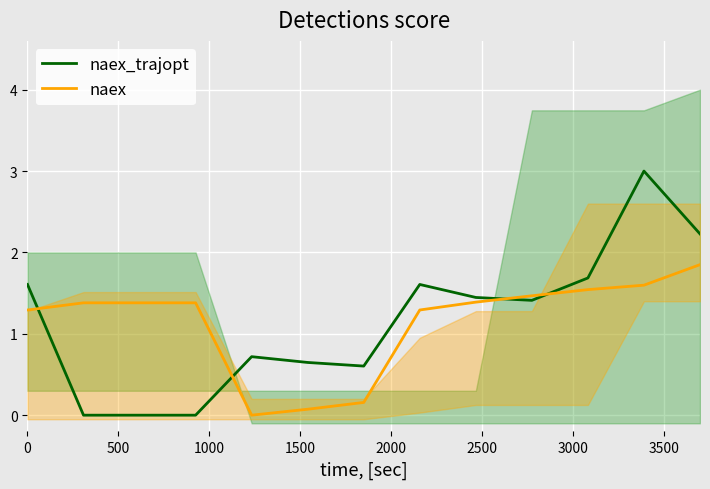

Count the number of data series in this chart.

2